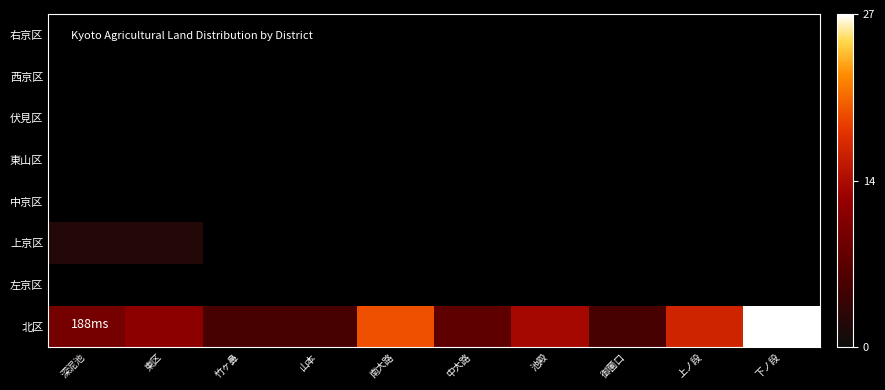

At which label does 伏見区 reach its peak?

深泥池